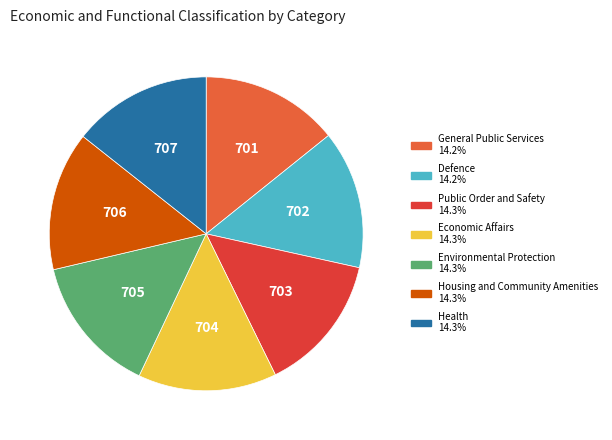

Does any single category account for the majority?

No